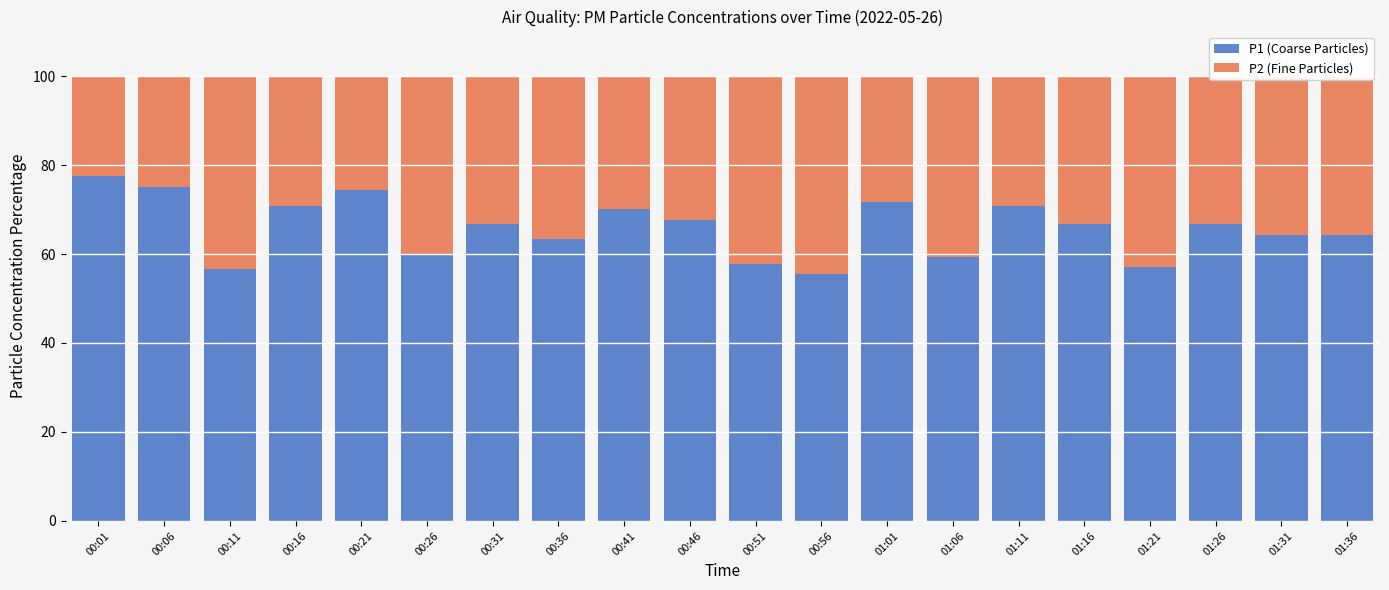

How many bars are there in total?

20